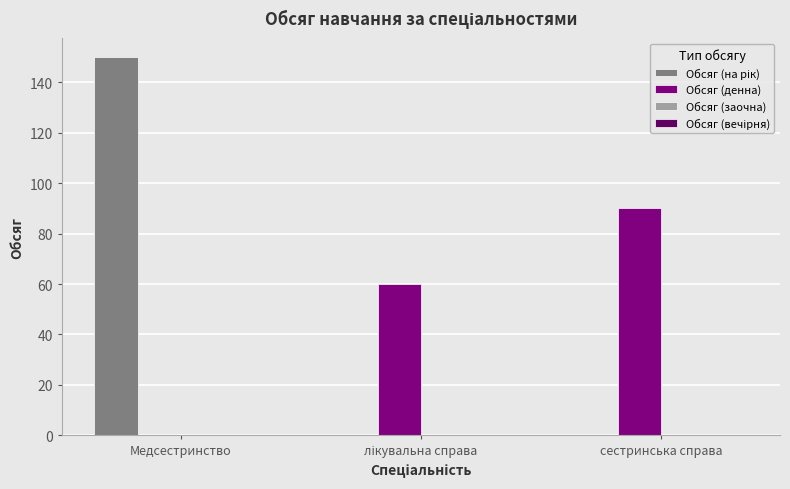

Is it true that Обсяг (денна) equals 48 at Медсестринство?

False